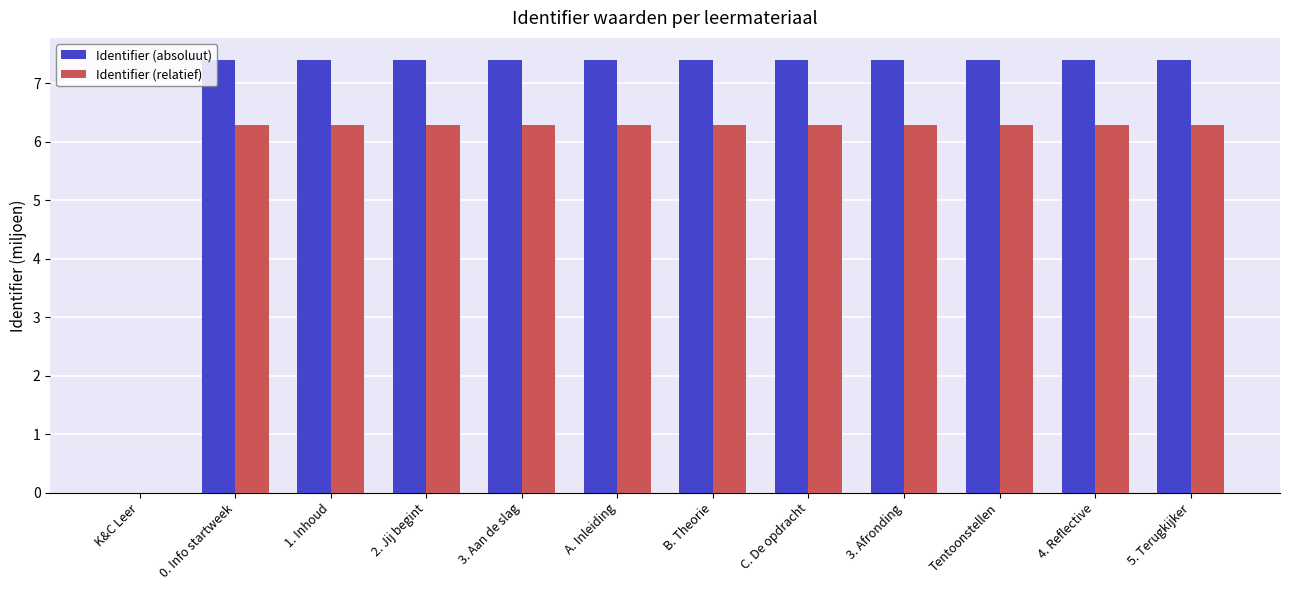

Count the number of categories in the chart.

12